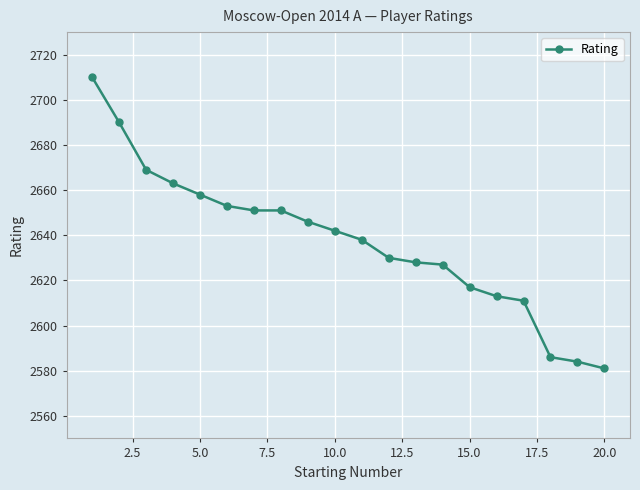

Reading left to right, list all the values displayed in this chart.

2710	2690	2669	2663	2658	2653	2651	2651	2646	2642	2638	2630	2628	2627	2617	2613	2611	2586	2584	2581